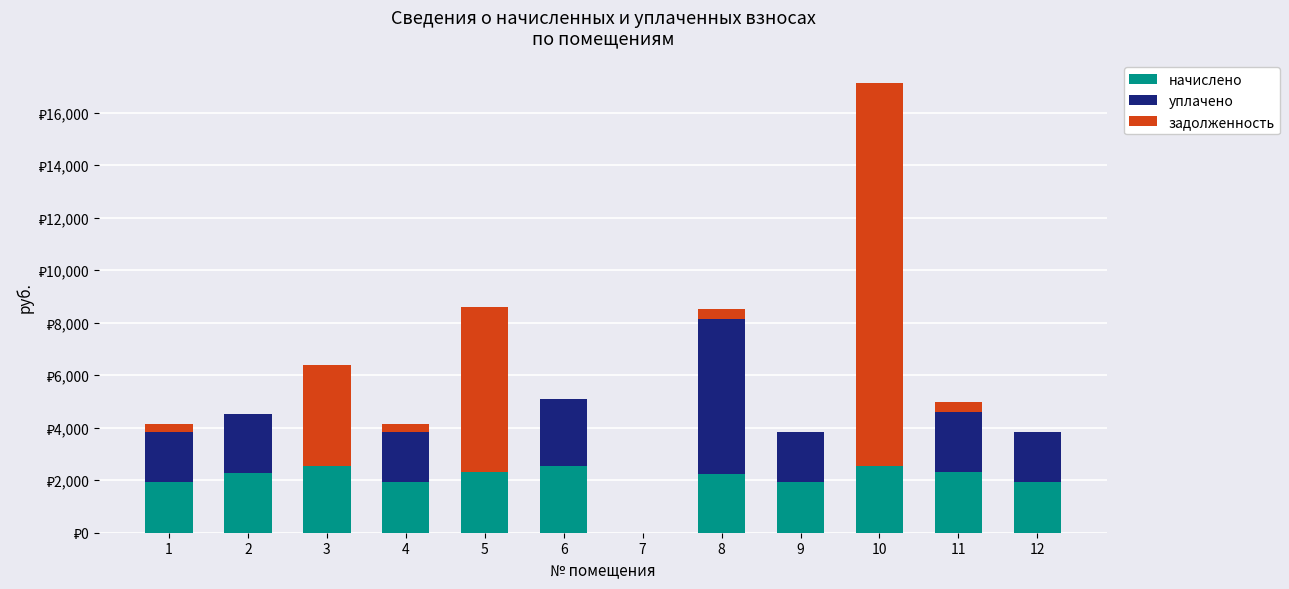

What is the difference between the уплачено values at 3 and 1?

1914.4